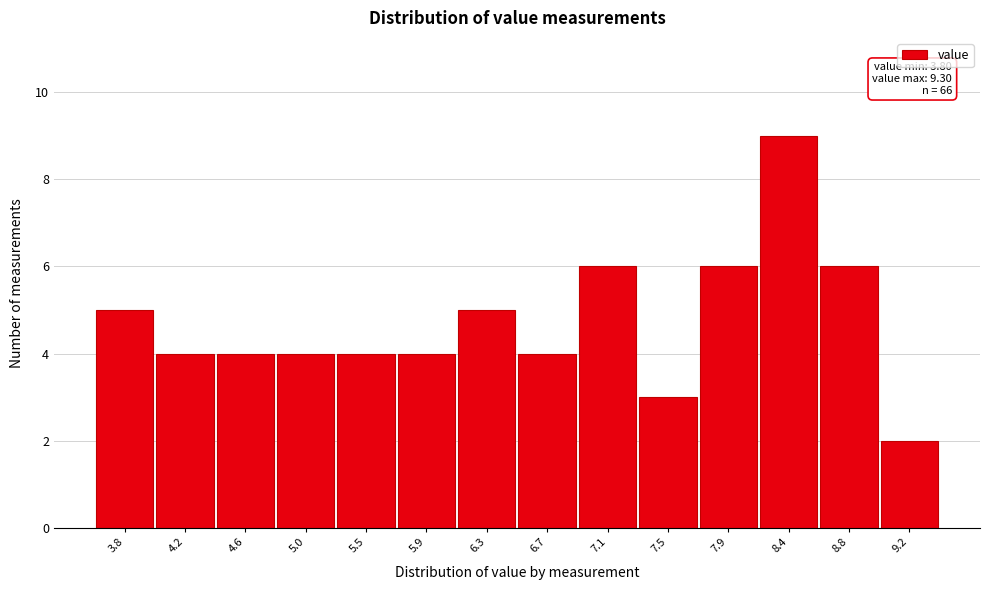

Reading left to right, transcribe all the data shown in this chart.

3.8=5	4.2=4	4.6=4	5.0=4	5.5=4	5.9=4	6.3=5	6.7=4	7.1=6	7.5=3	7.9=6	8.4=9	8.8=6	9.2=2